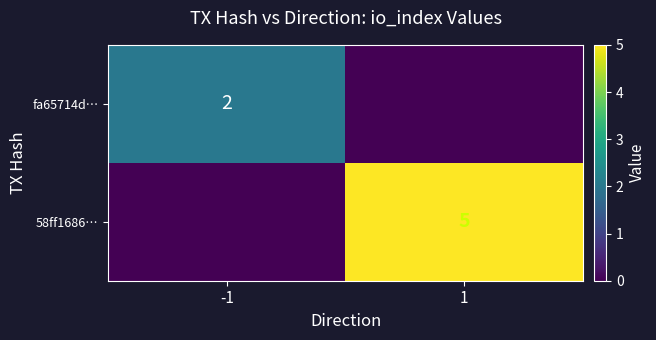

Is the value of 58ff1686… at 1 greater than the value of fa65714d… at -1?

Yes